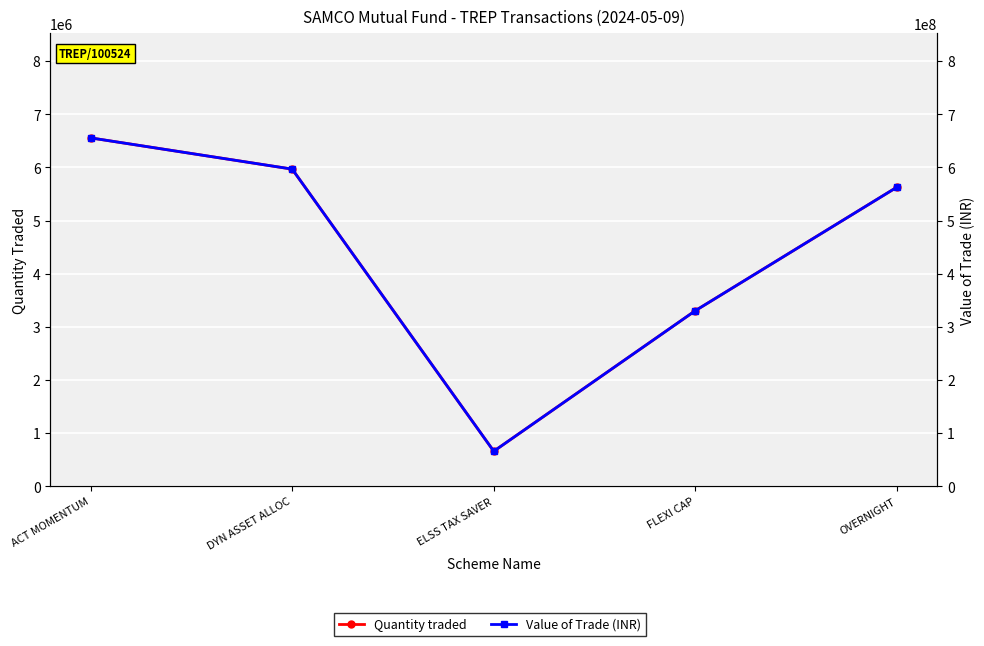

Is this an area chart (filled region under the line)?

No